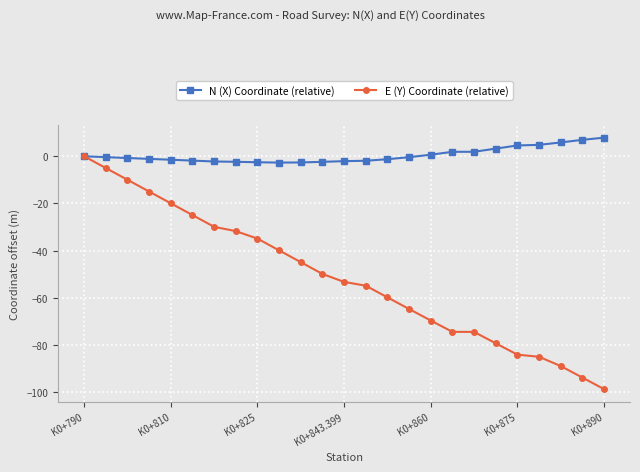

Which series has the largest total across all categories?

N (X) Coordinate (relative)